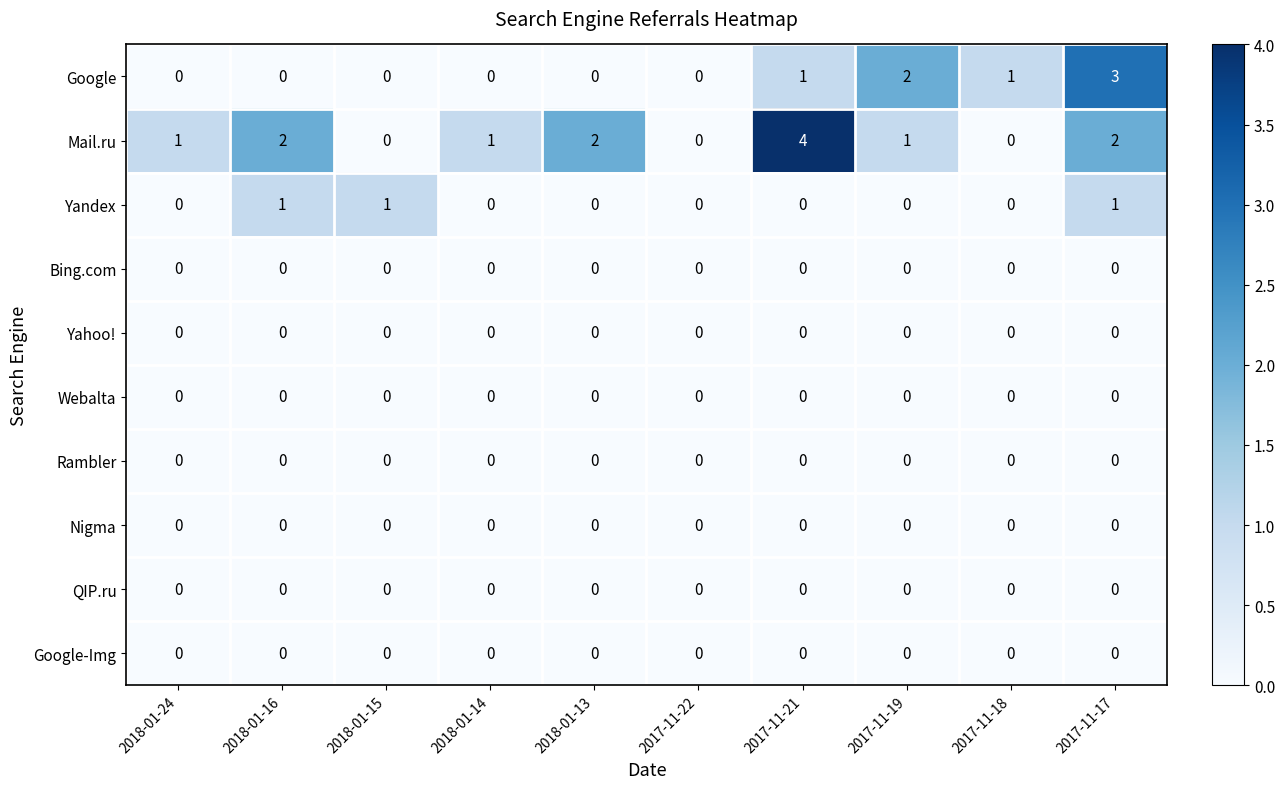

What is the sum of all Yandex values?

3